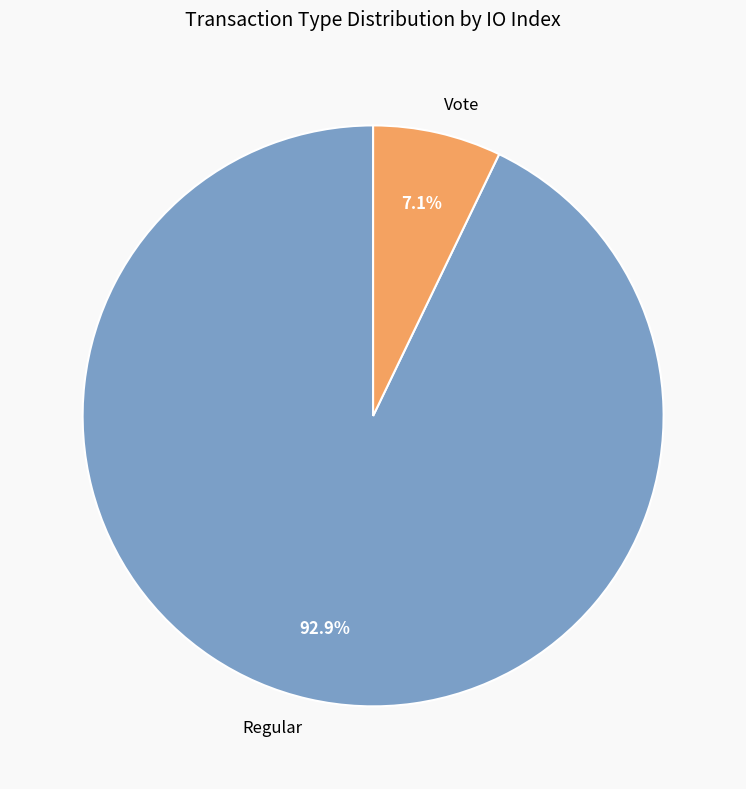

True or false: Regular accounts for 99% of the total.

False